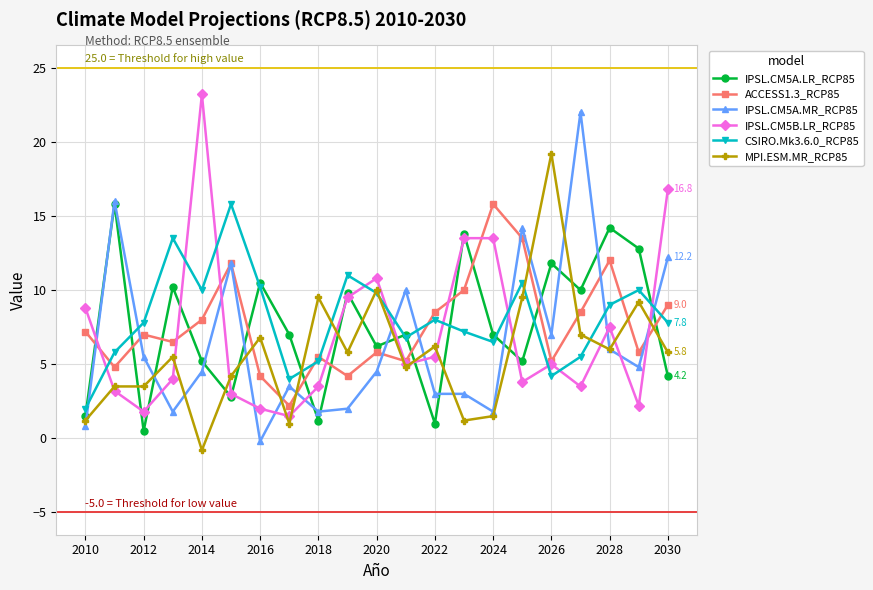

How many distinct data groups are displayed?

6